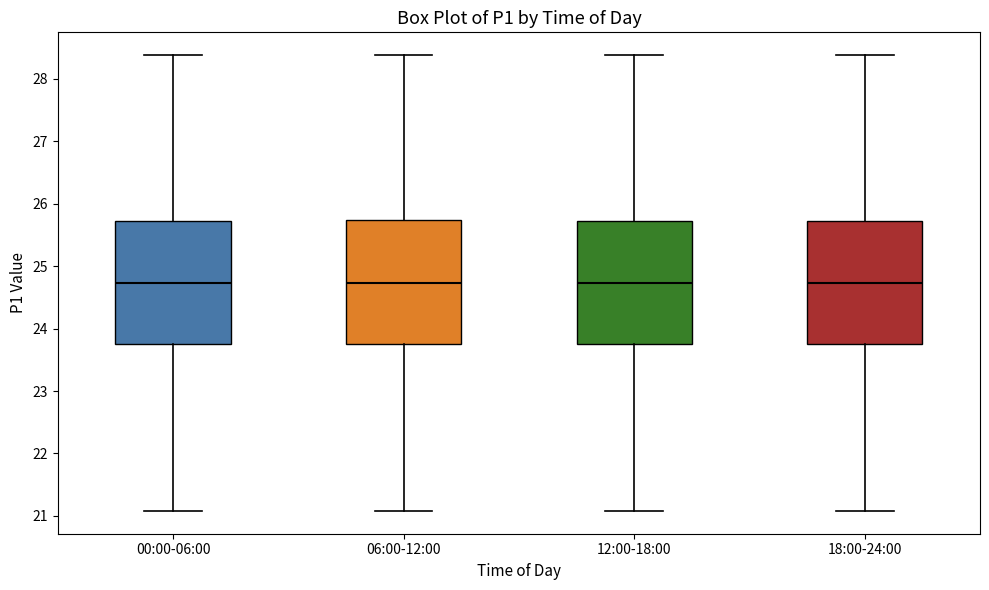

Where is the upper edge of the box for 06:00-12:00 on the y-axis? The values are not printed on the chart, so give them approximately, as read against the axis.

25.7